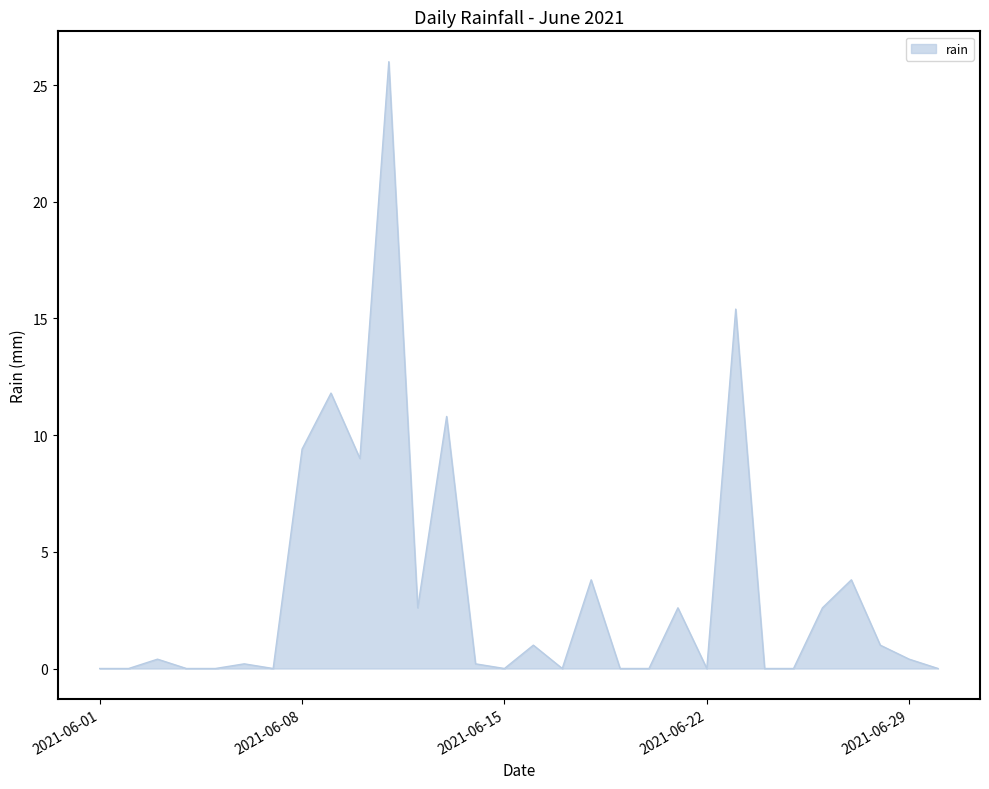

What is the difference between the maximum and minimum values?

26.0